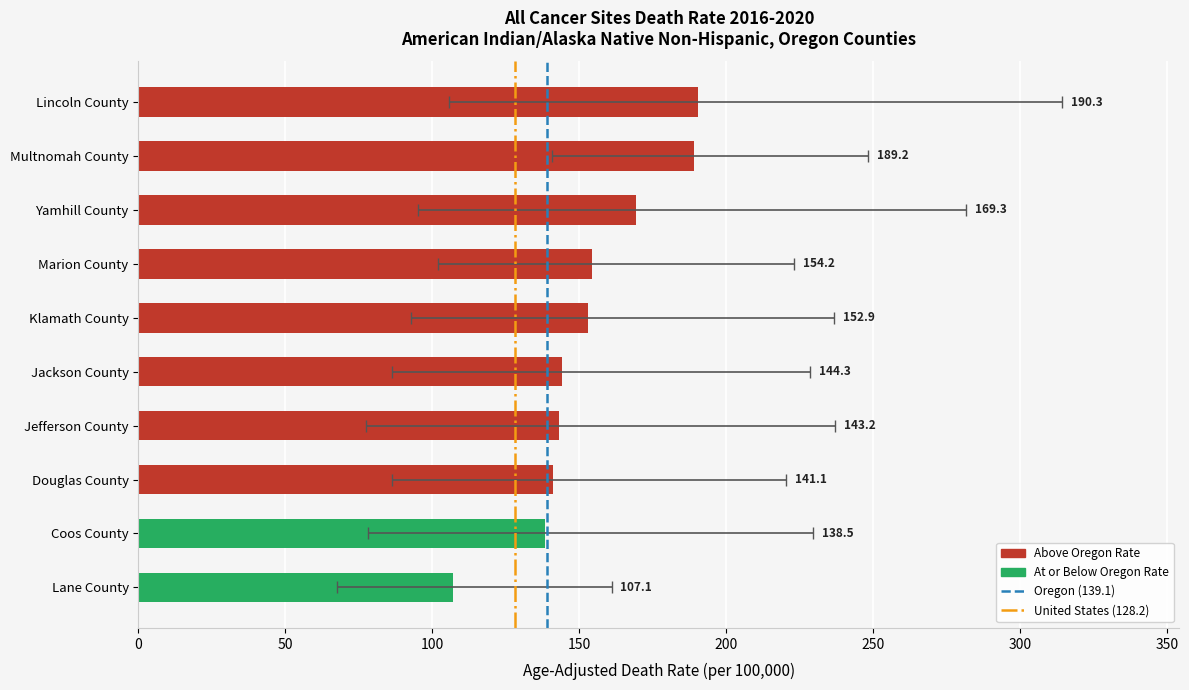

What is the sum of all Age-Adjusted Death Rate values?

1530.1